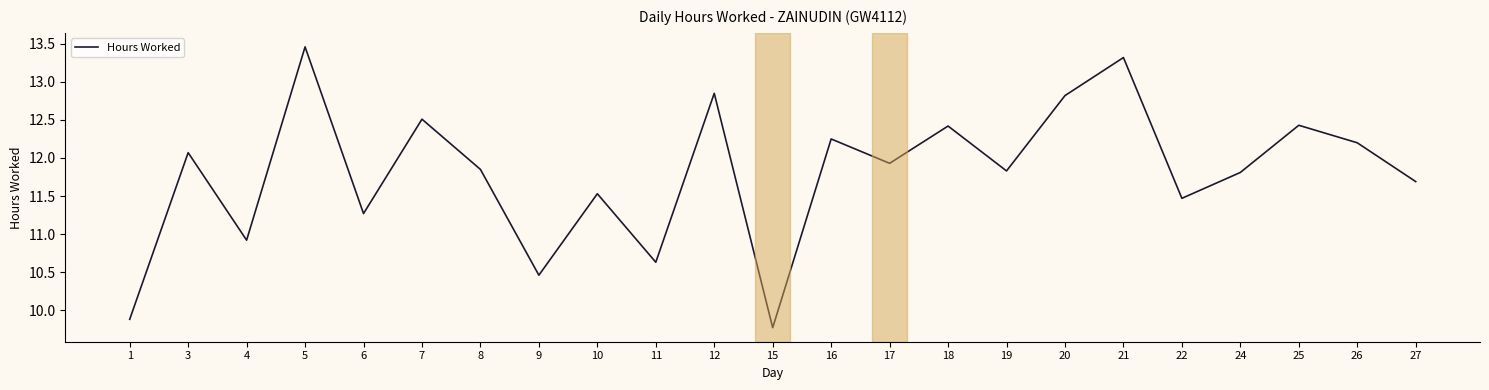

True or false: the data shows 16.4 at 16.

False